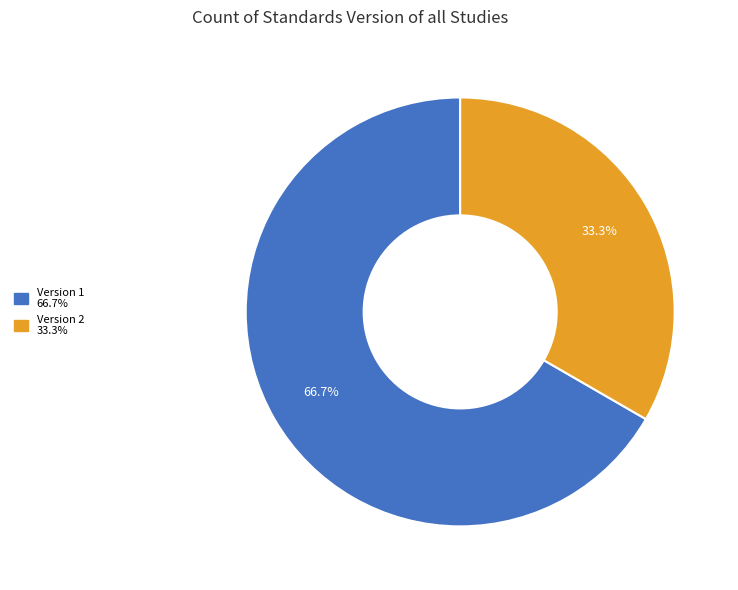

Does any single category account for the majority?

Yes